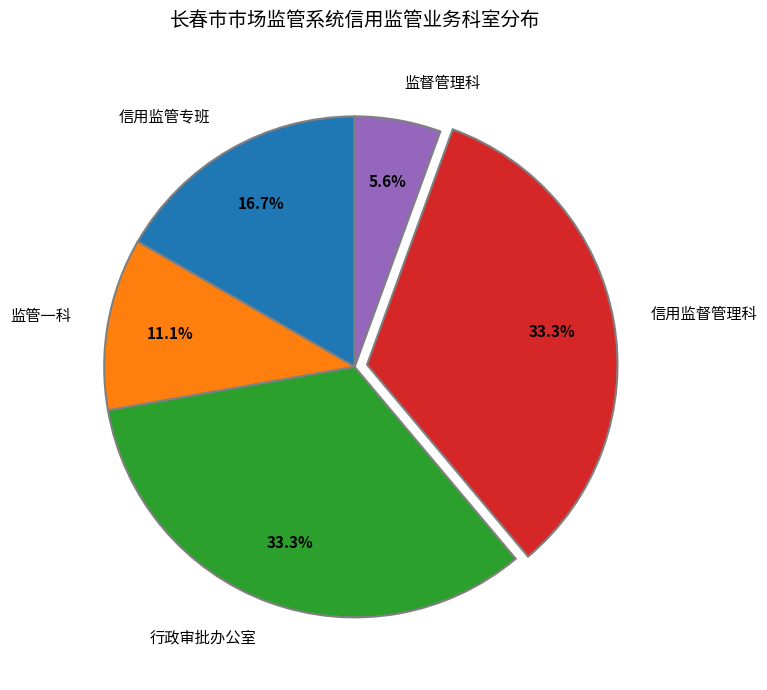

What is the smallest slice in the pie chart?

监督管理科